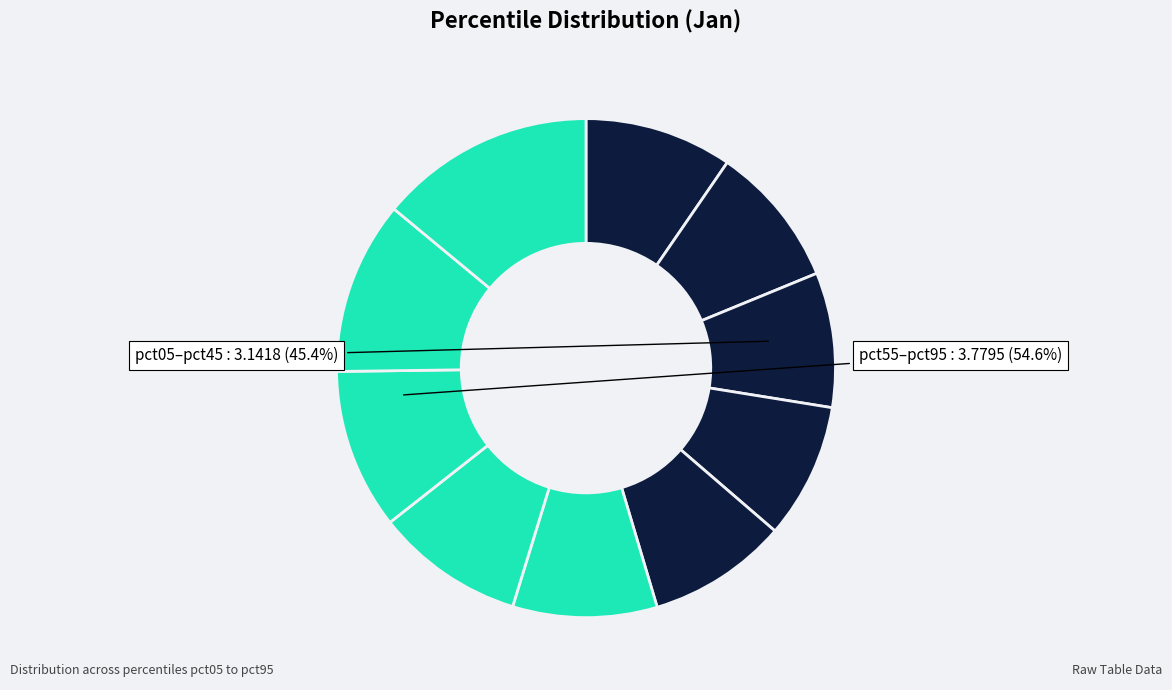

The pct15 slice represents 9% of the pie. True or false?

True